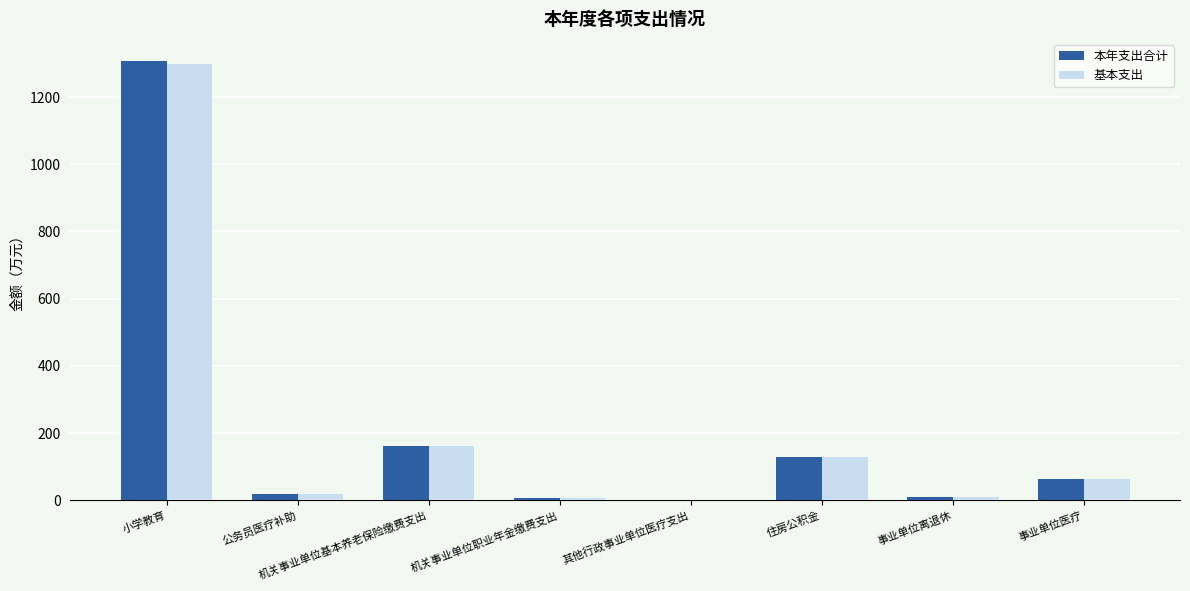

How many data points does each series have?

8